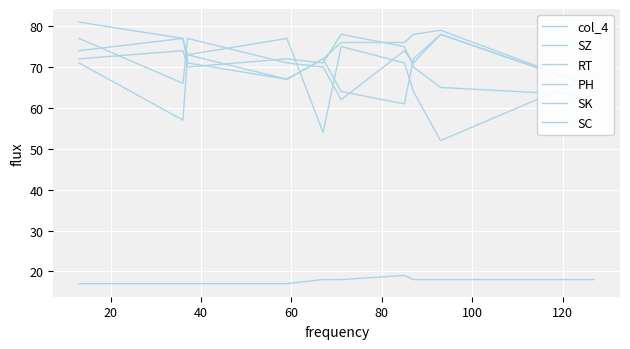

True or false: SK has more than 0 points higher than both neighbors.

True